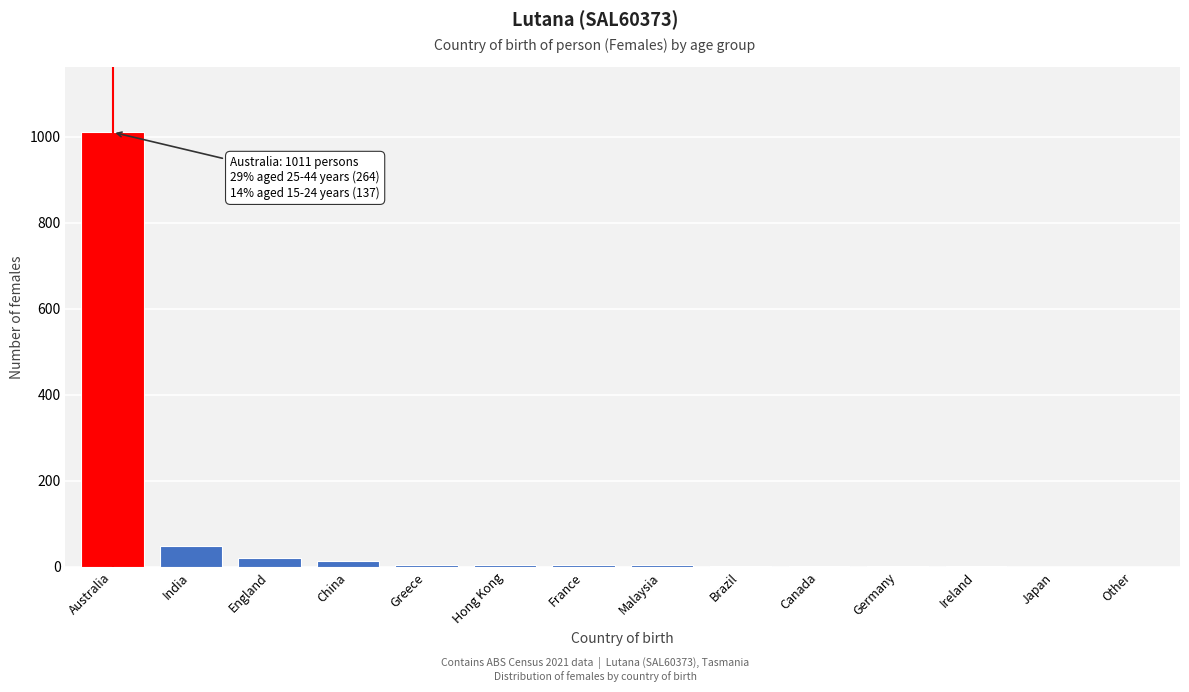

What is the greatest value displayed?

1011